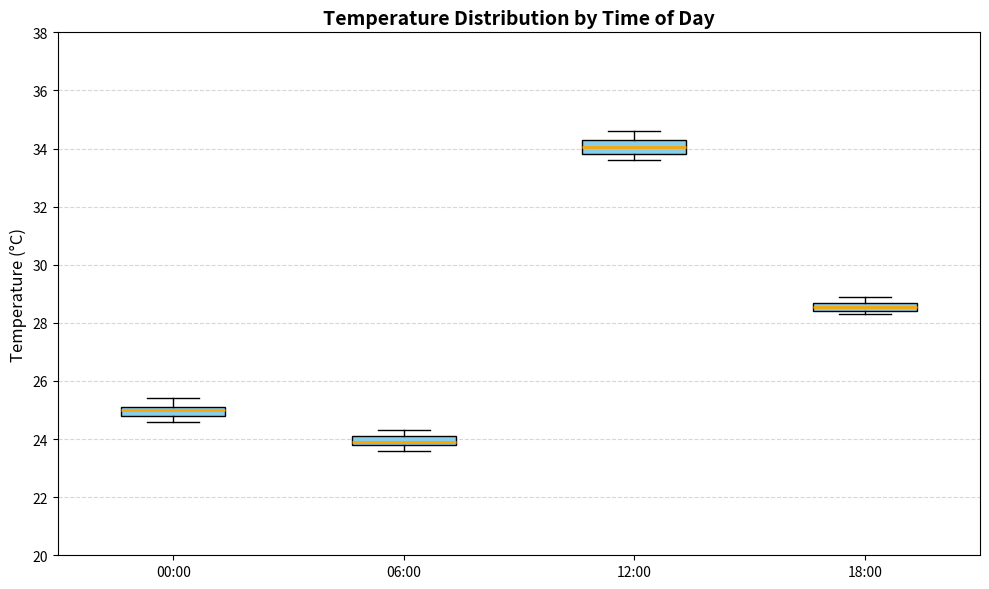

Reading left to right, read every box against the y-axis: the position of its median line, the range the box covers, and the ends of its whiskers. The values are not printed on the chart, so give them approximately, as read against the axis.

00:00: median 25.0, box 24.8 to 25.2, whiskers 24.6 to 25.4
06:00: median 24.0, box 23.8 to 24.2, whiskers 23.6 to 24.4
12:00: median 34.0, box 33.8 to 34.4, whiskers 33.6 to 34.6
18:00: median 28.6, box 28.4 to 28.8, whiskers 28.4 (just below the box's lower edge) to 29.0